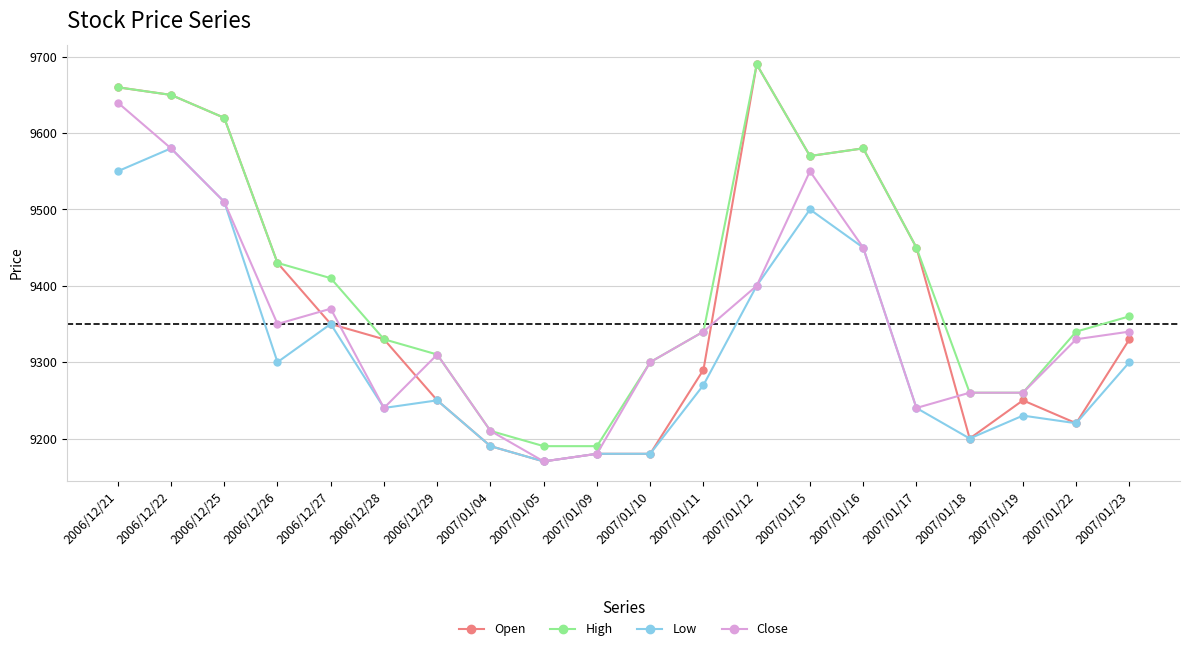

Between 2007/01/04 and 2007/01/22, which series saw the biggest shift?

High